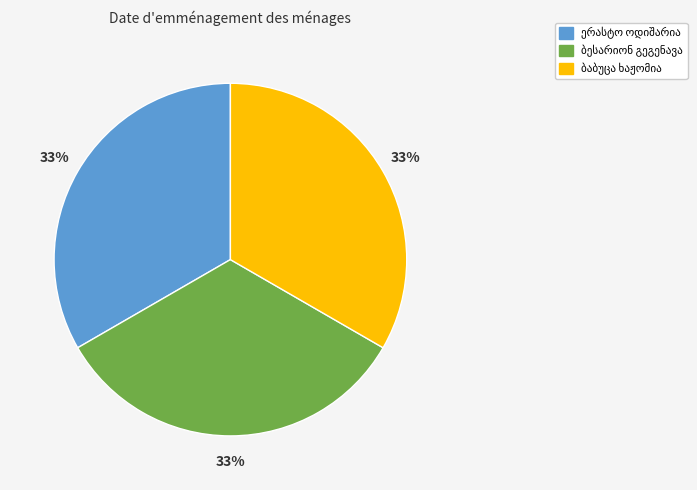

Is there any slice that represents more than half of the pie?

No